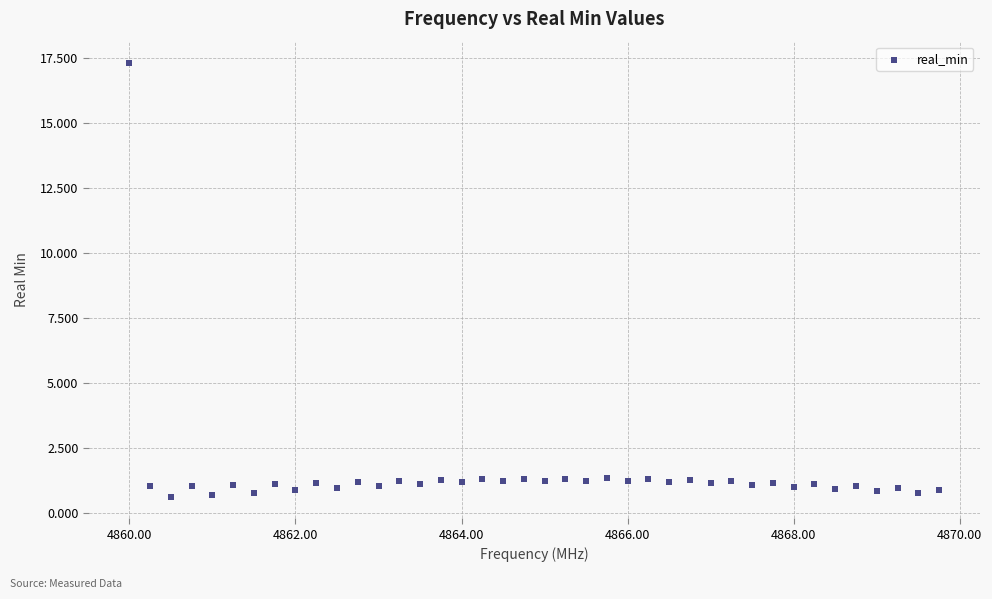

What is the range of Y values (max minus min)?

16.7